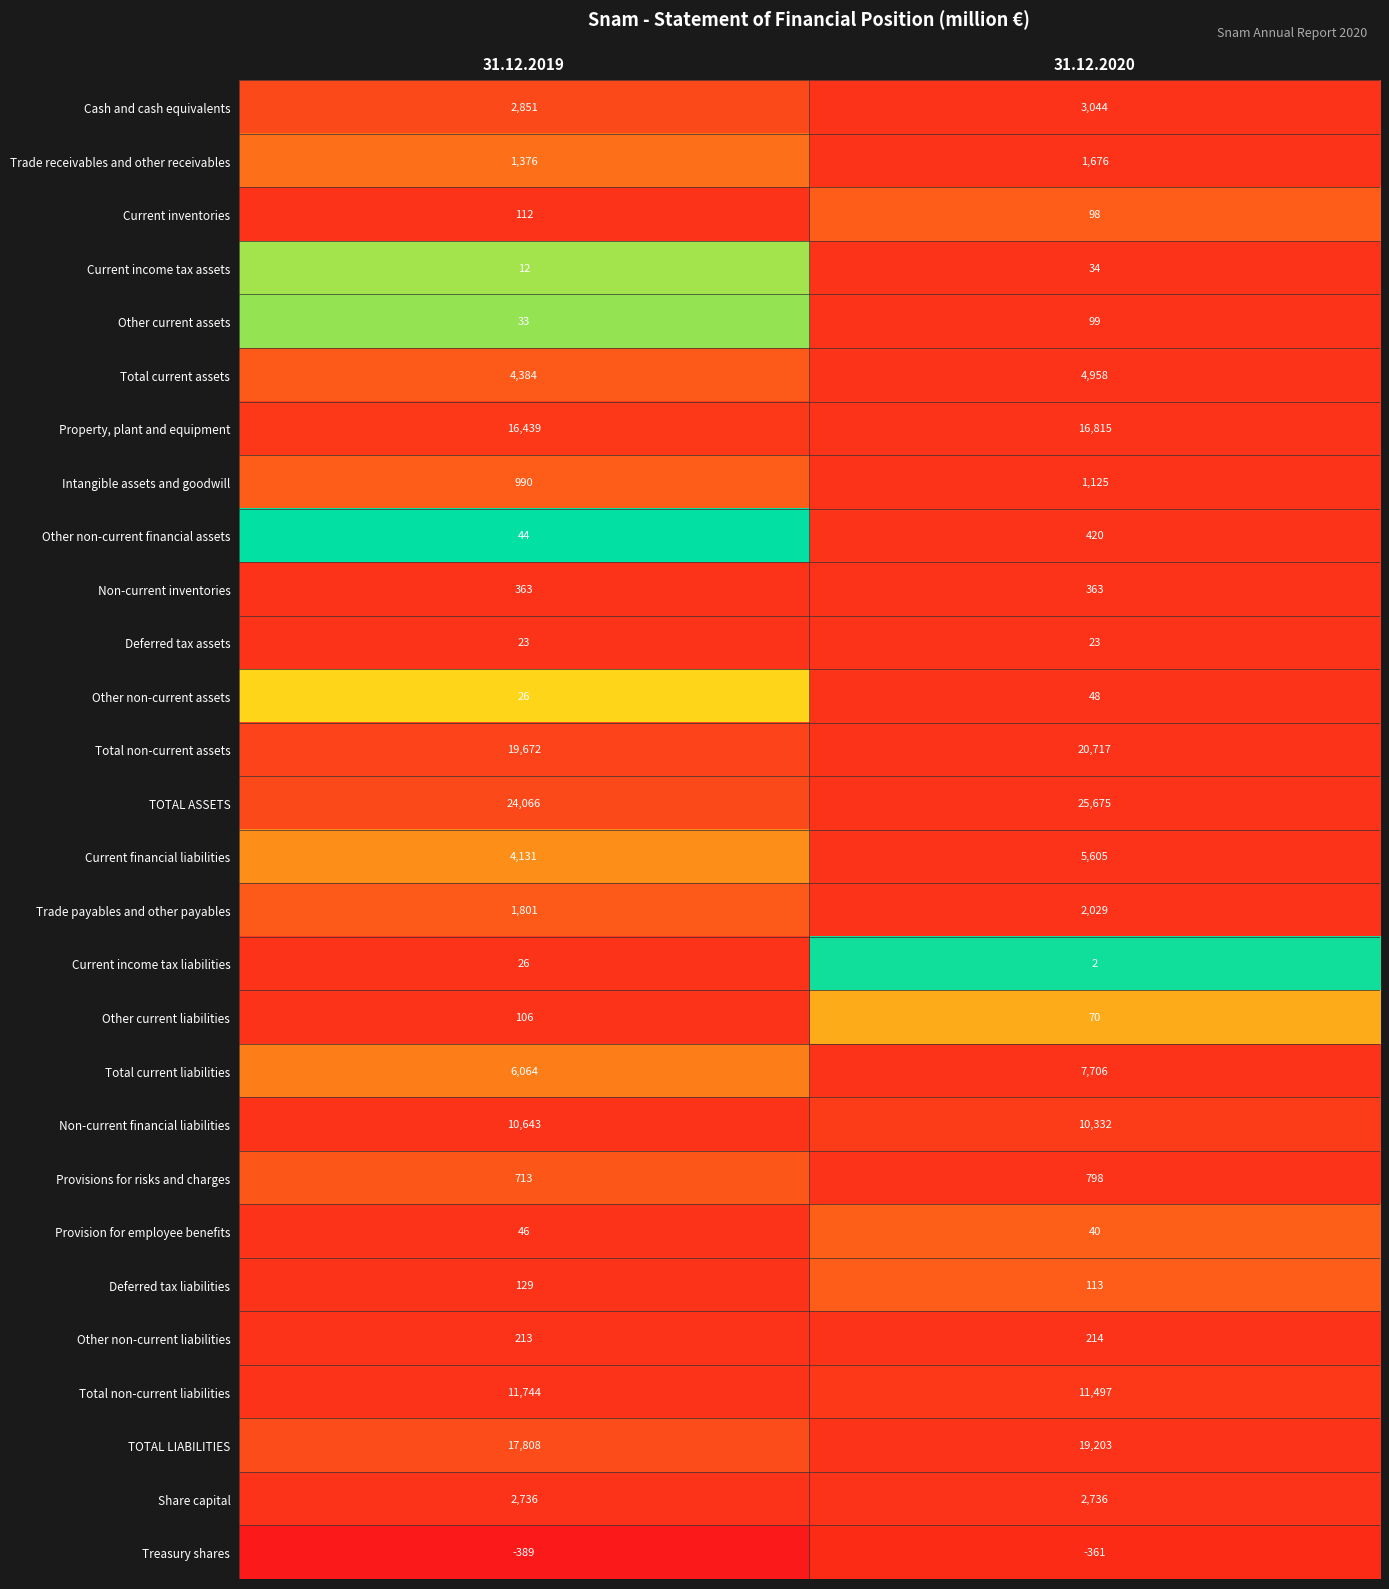

What is the sum of all Cash and cash equivalents values?

5895